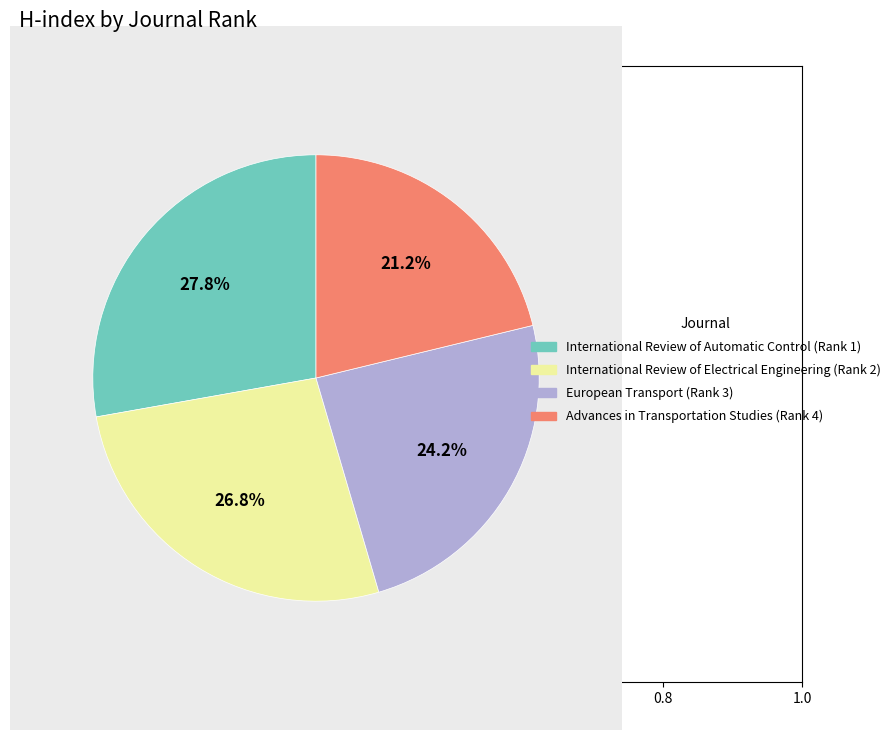

Does European Transport (Rank 3) represent more than half of the total?

No